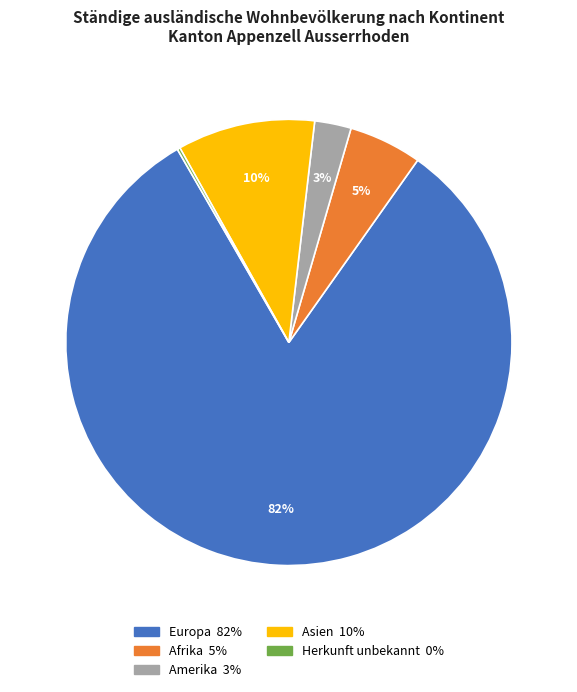

To the nearest percent, what is the average slice percentage?

20%